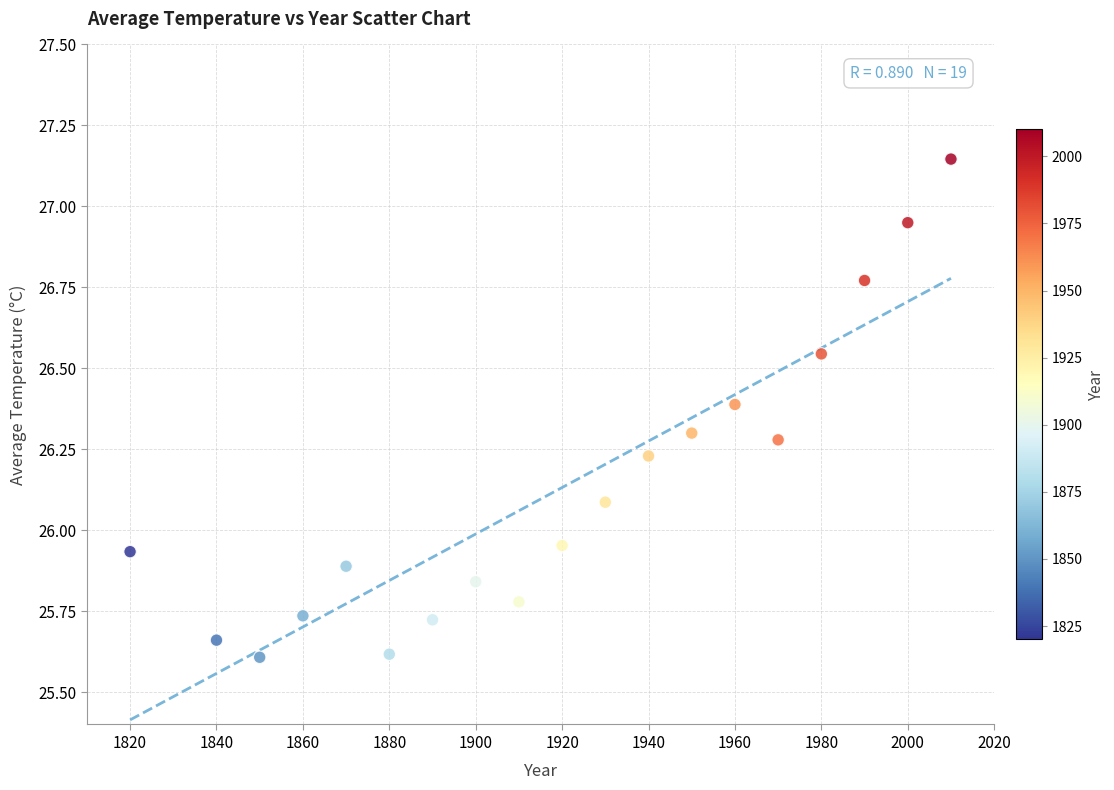

What is the range of Y values (max minus min)?

1.5